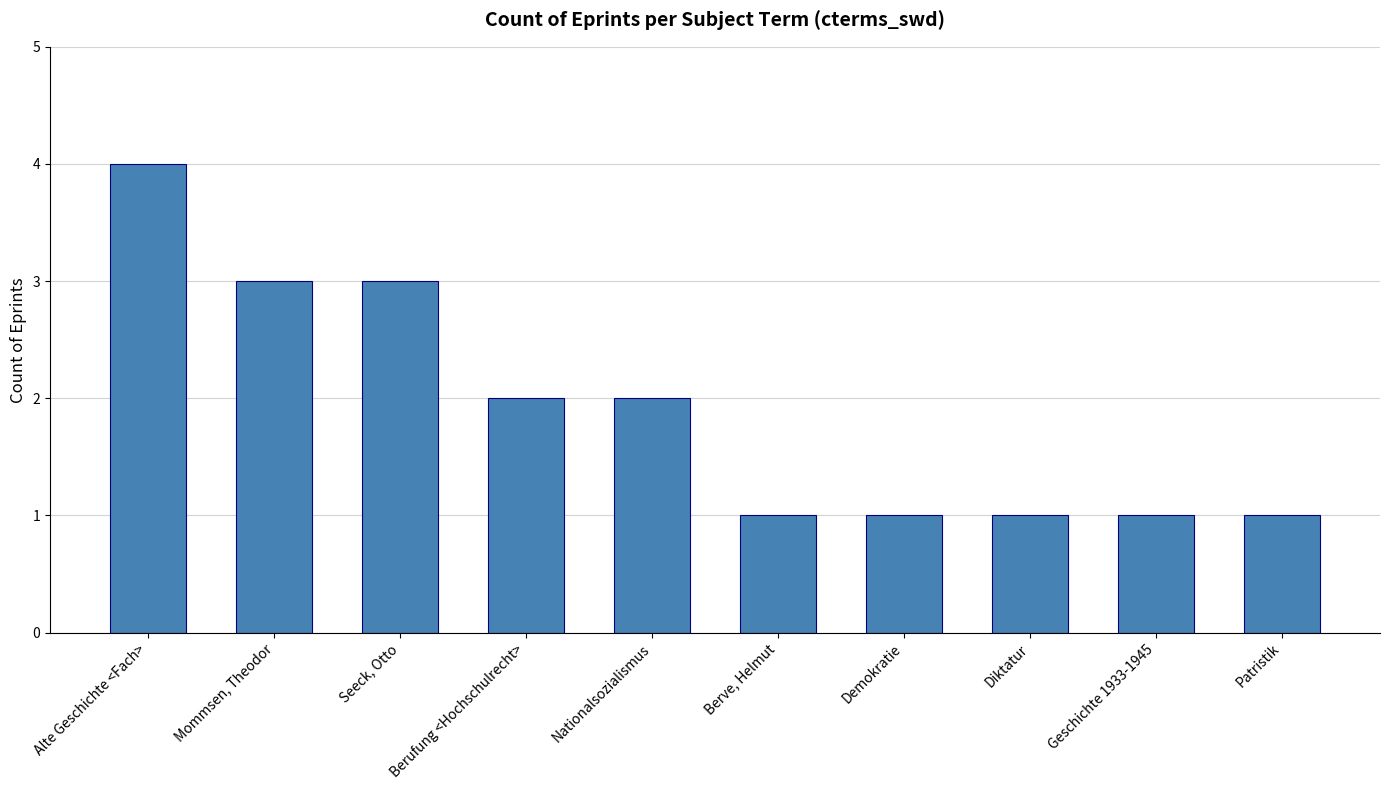

The chart shows a value of 3 at Seeck, Otto. True or false?

True